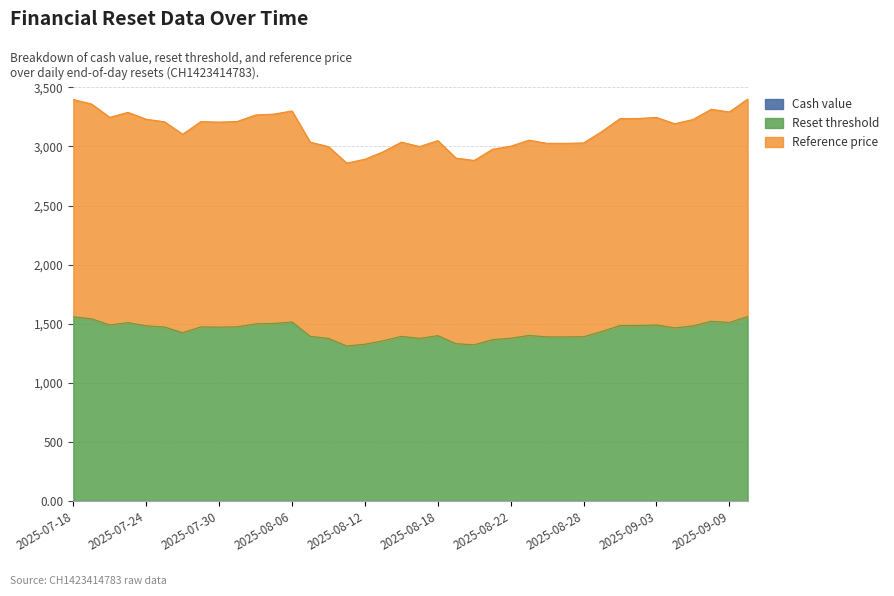

At which category does Cash value reach its first local valley?

2025-09-09